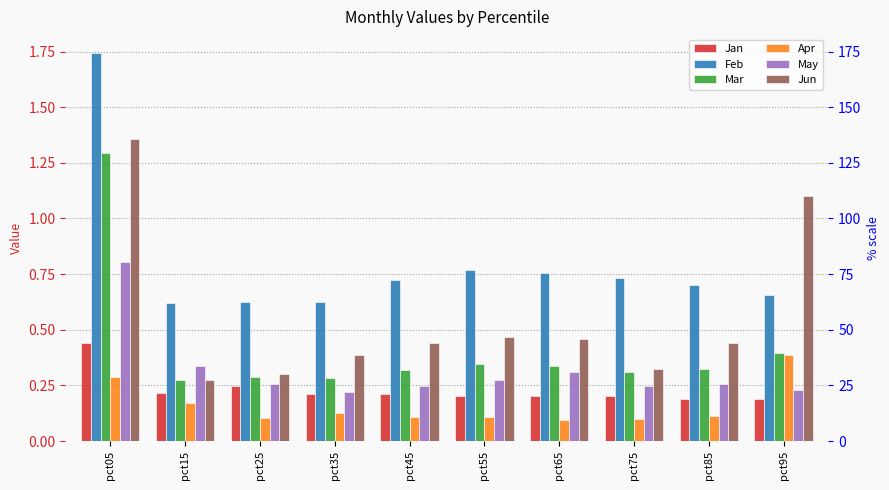

At which category is the sum across all series the highest?

pct05